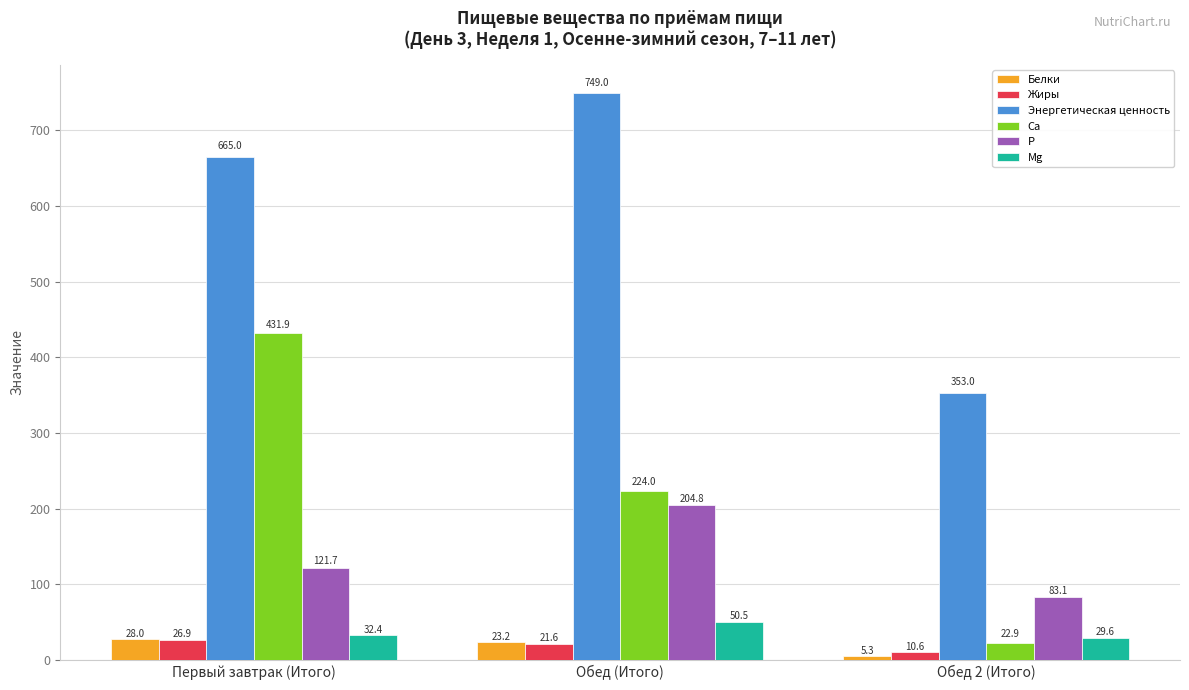

Does the chart contain any negative values?

No